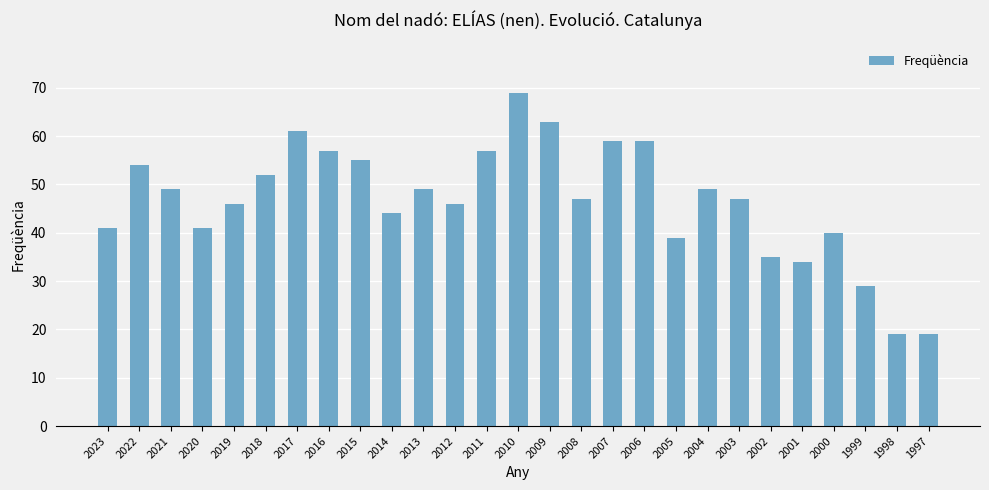

Are the bars horizontal?

No